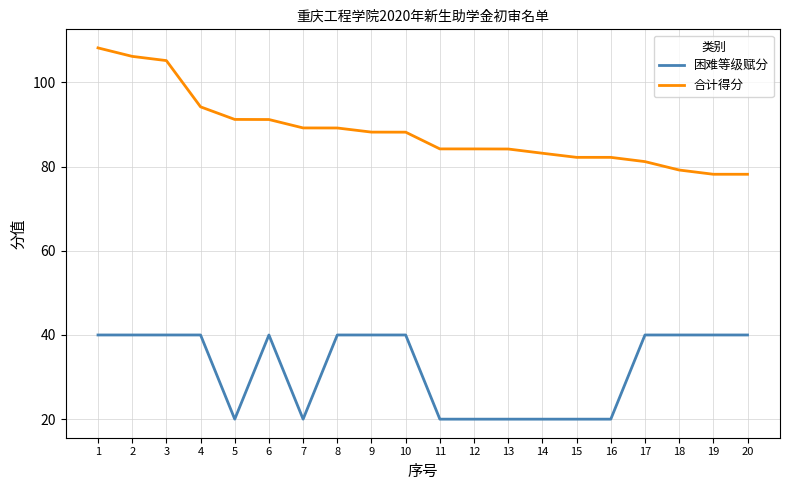

Which series has the largest total across all categories?

合计得分